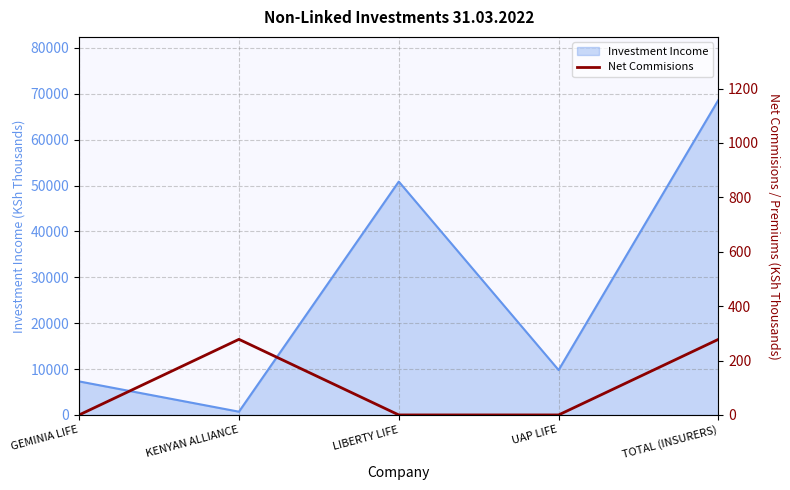

Reading left to right, what are all the values shown in this chart?

GEMINIA LIFE=0	KENYAN ALLIANCE=278	LIBERTY LIFE=0	UAP LIFE=0	TOTAL (INSURERS)=278